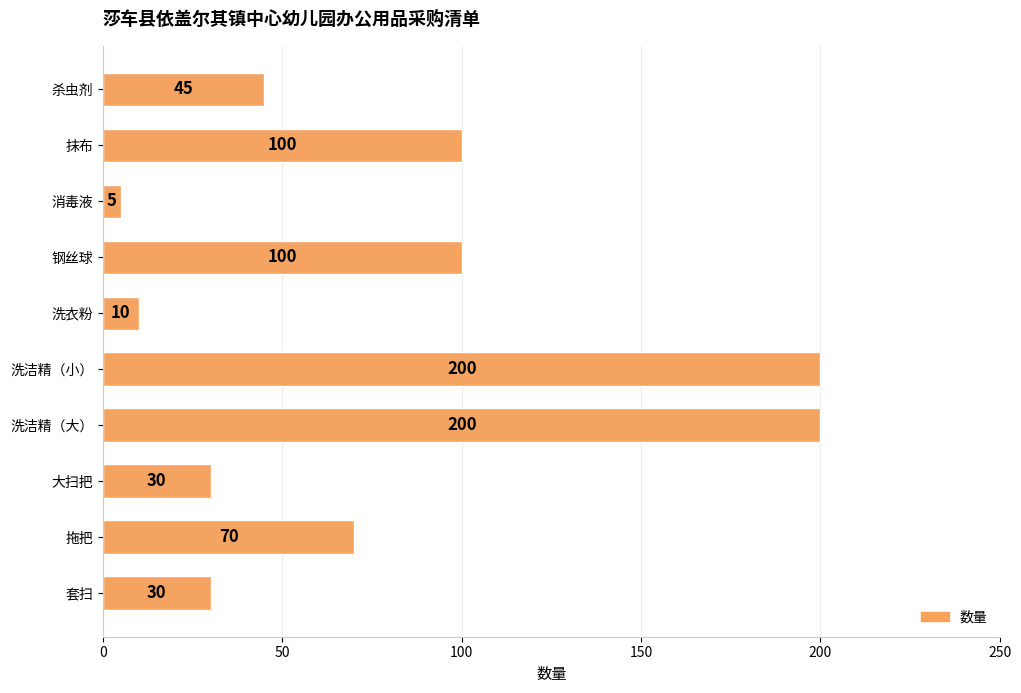

Approximately how many times larger is the value at 拖把 compared to 钢丝球?

0.7